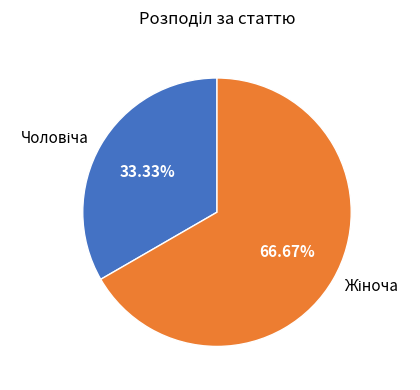

To the nearest percent, what is the average slice percentage?

50%